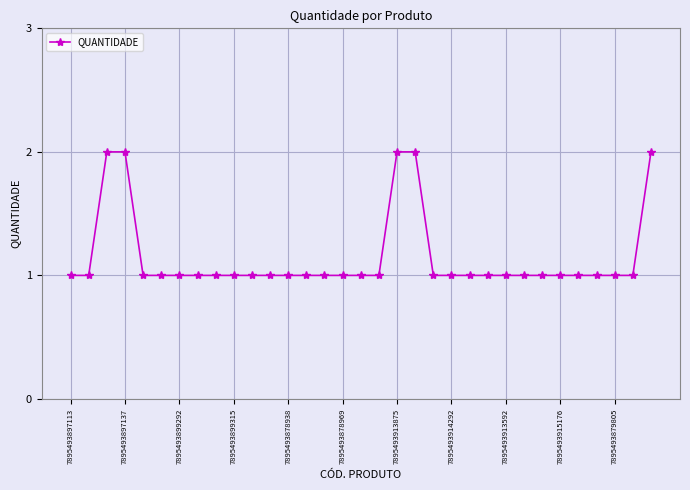

What is the sum of all values?

38